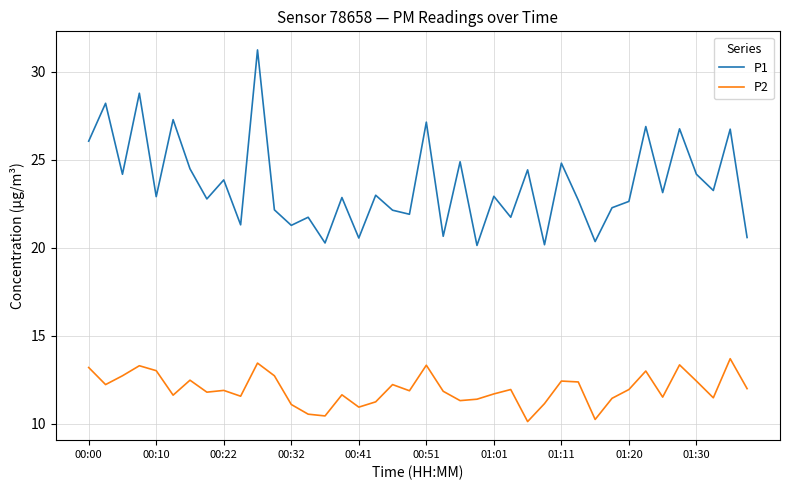

Which series has the widest spread of values?

P1